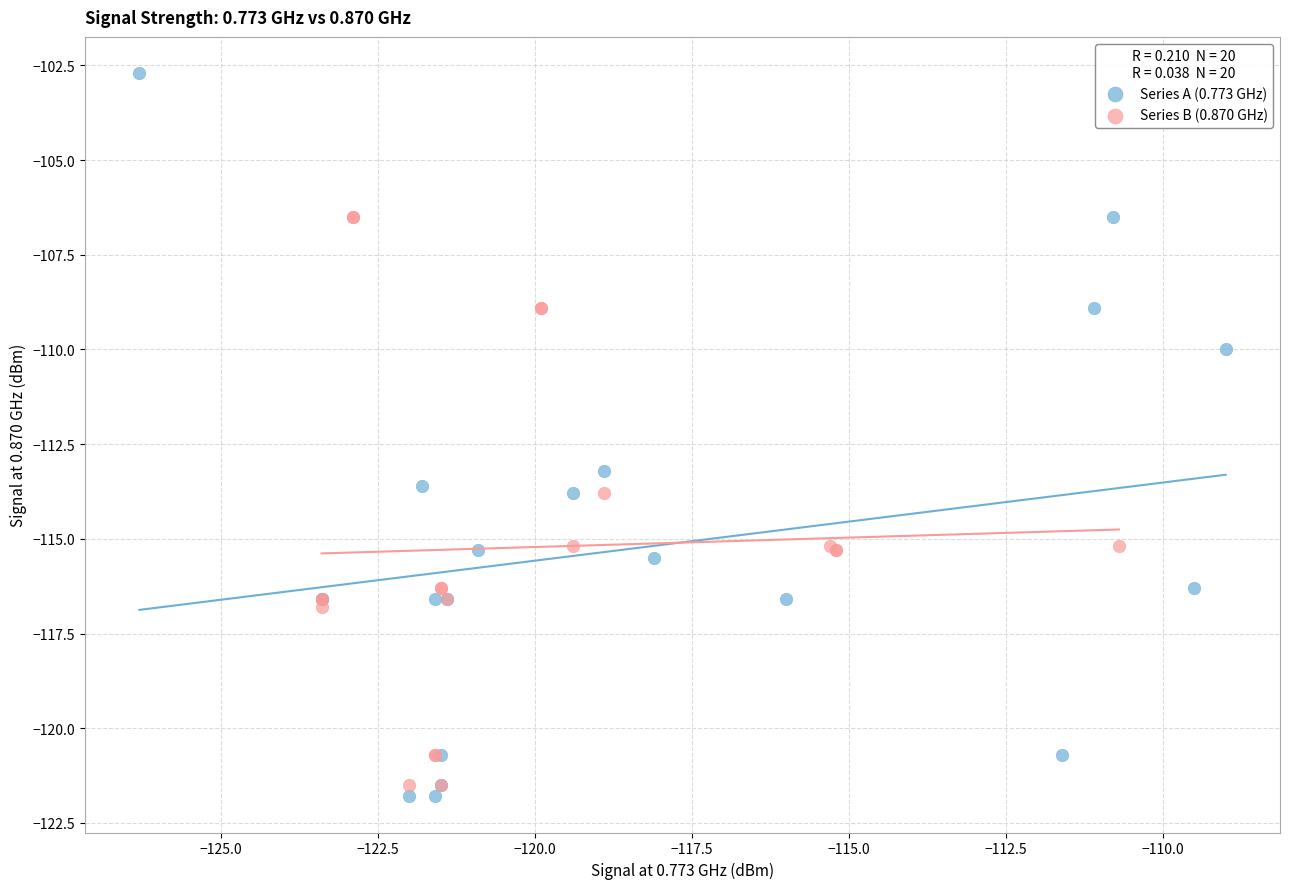

Which series has the widest spread of Y values?

Series A (0.773 GHz)